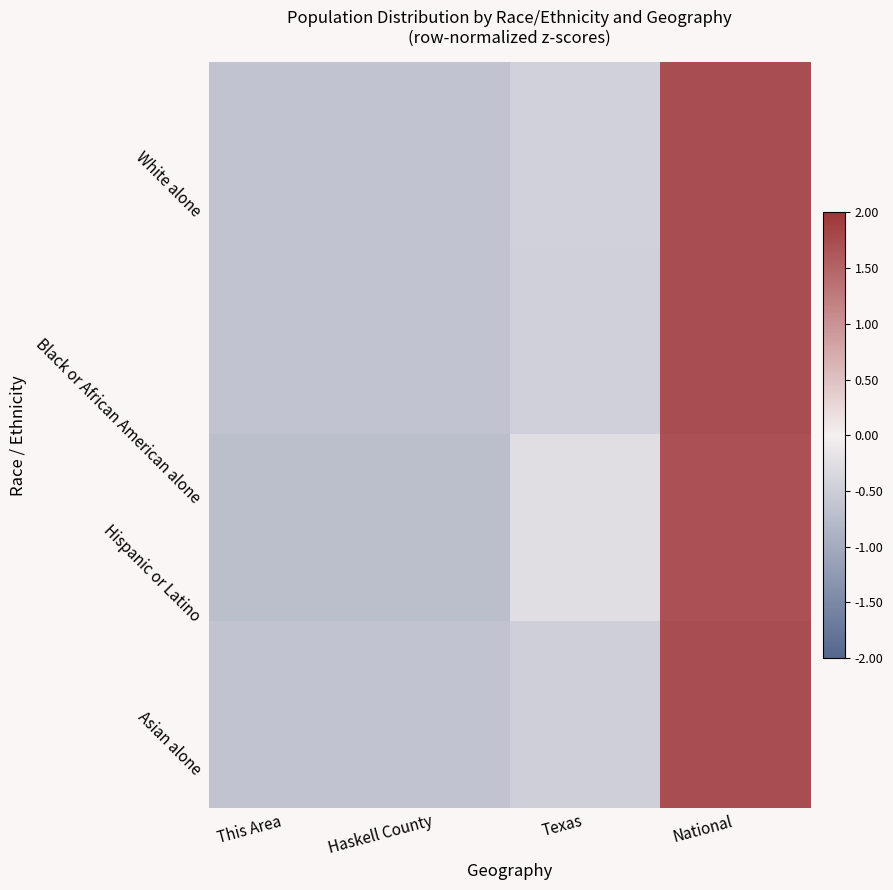

At Haskell County, list the series in order from largest to smallest.

Asian alone, Black or African American alone, White alone, Hispanic or Latino